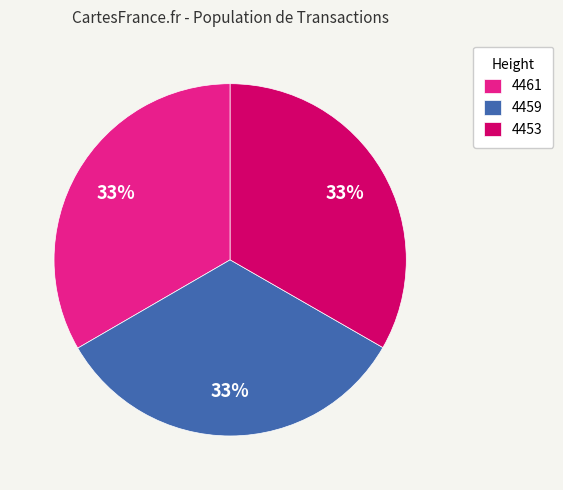

Is 4459 the majority of the pie?

No